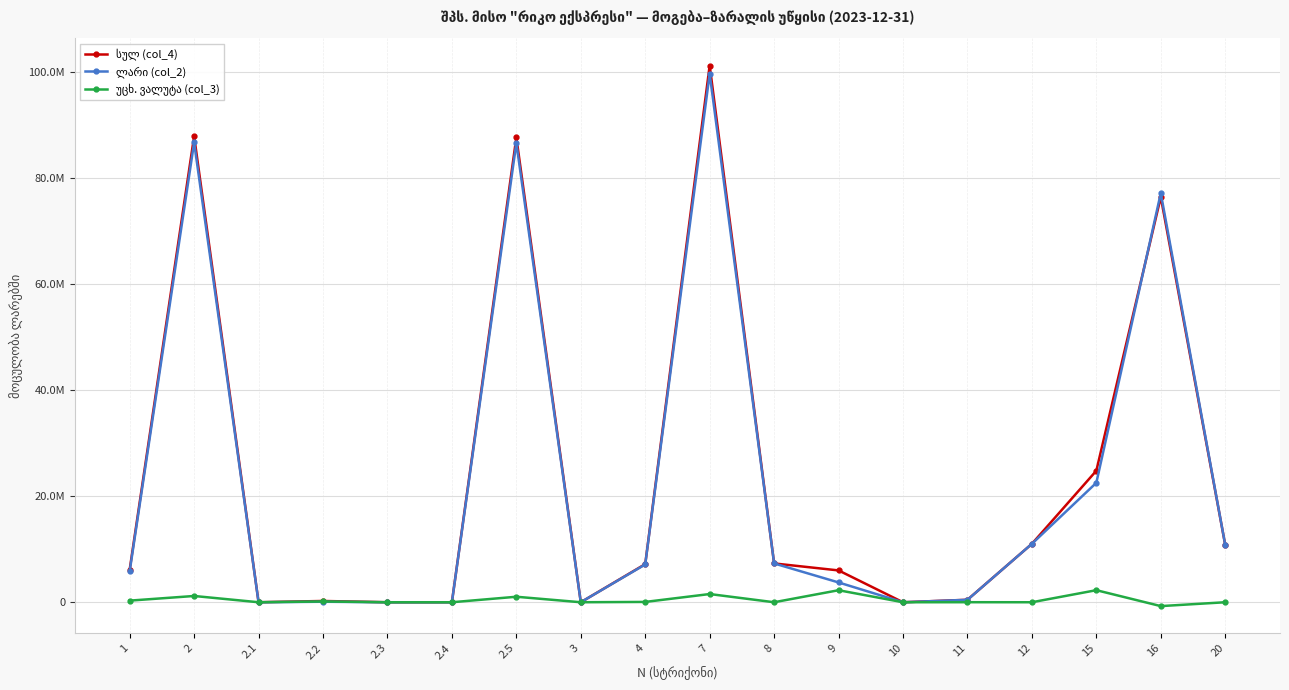

At how many categories does at least one series exceed 31740514?

4